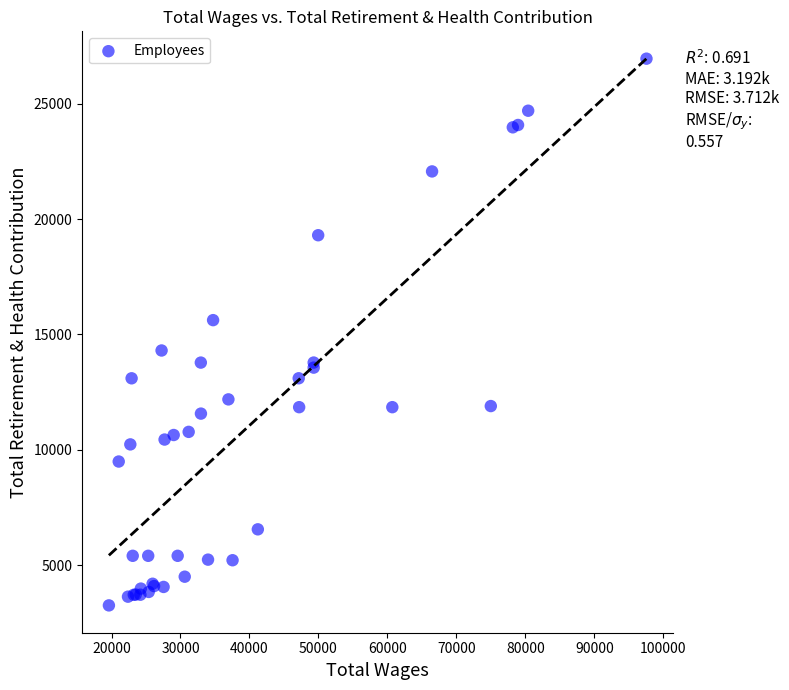

What Y value in the scatter plot is closest to 15106?

15622